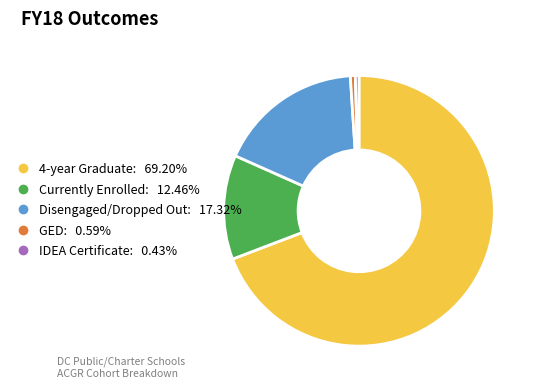

True or false: Disengaged/Dropped Out accounts for 2% of the total.

False